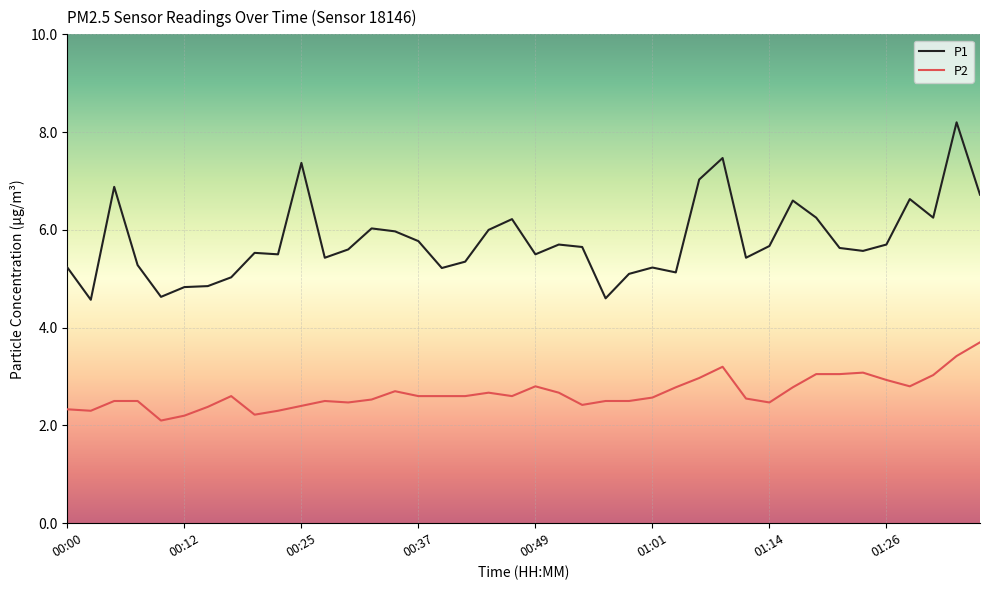

List the series in order of their peak value, highest first.

P1, P2